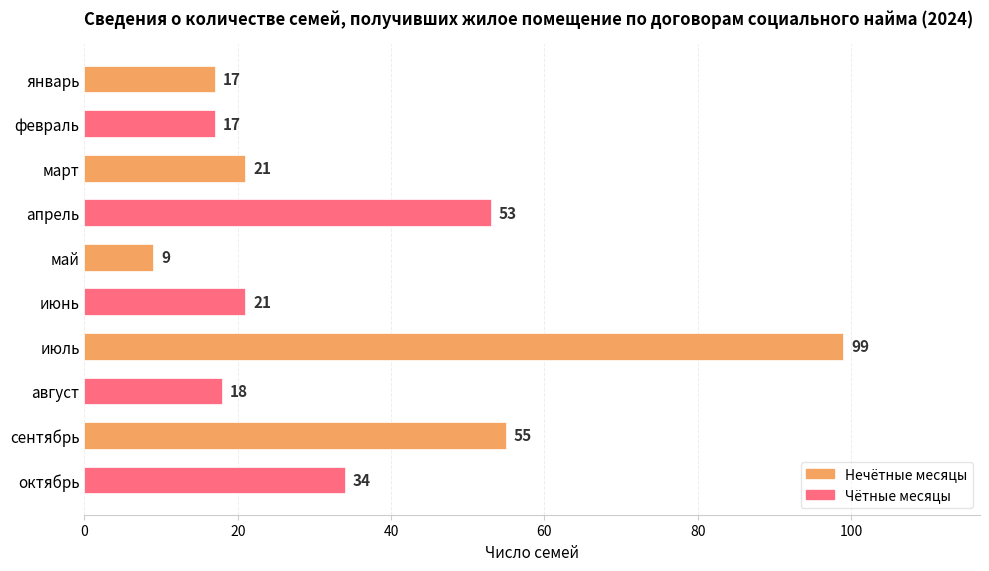

How many series are shown in this chart?

1